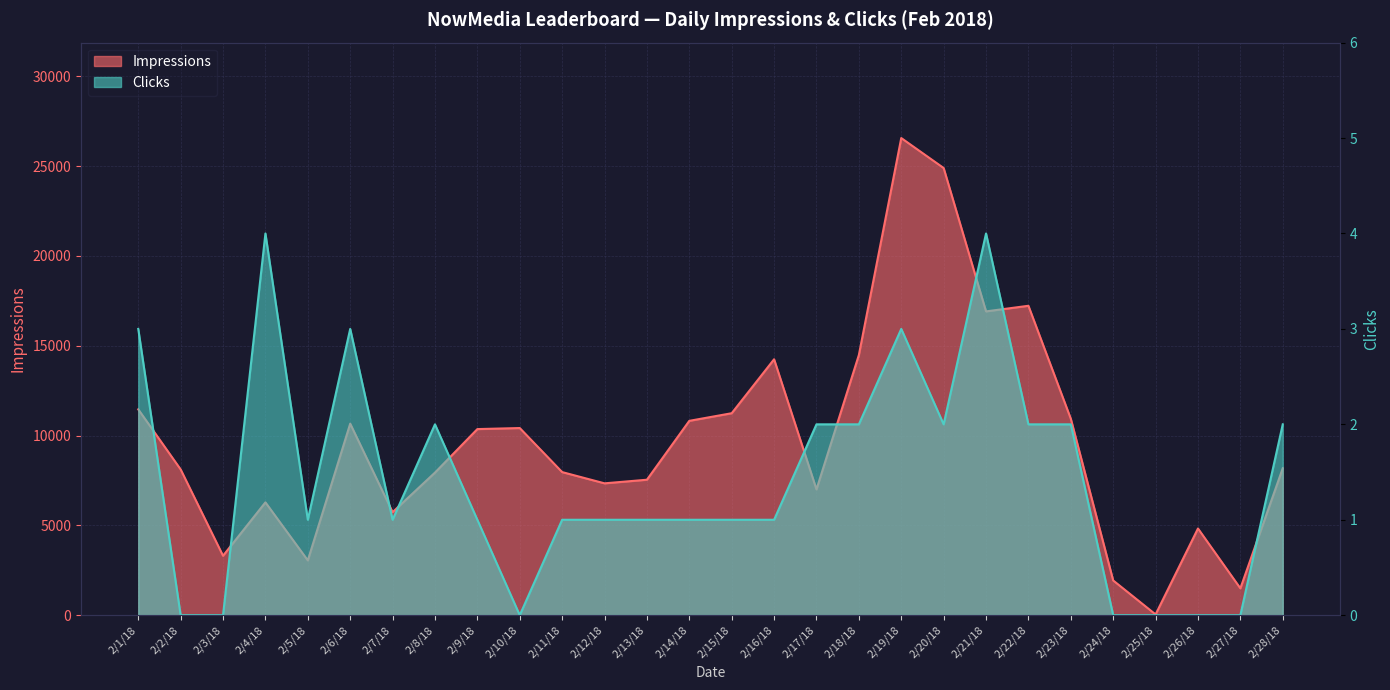

What is the label of the 14th point from the right?

2/15/18